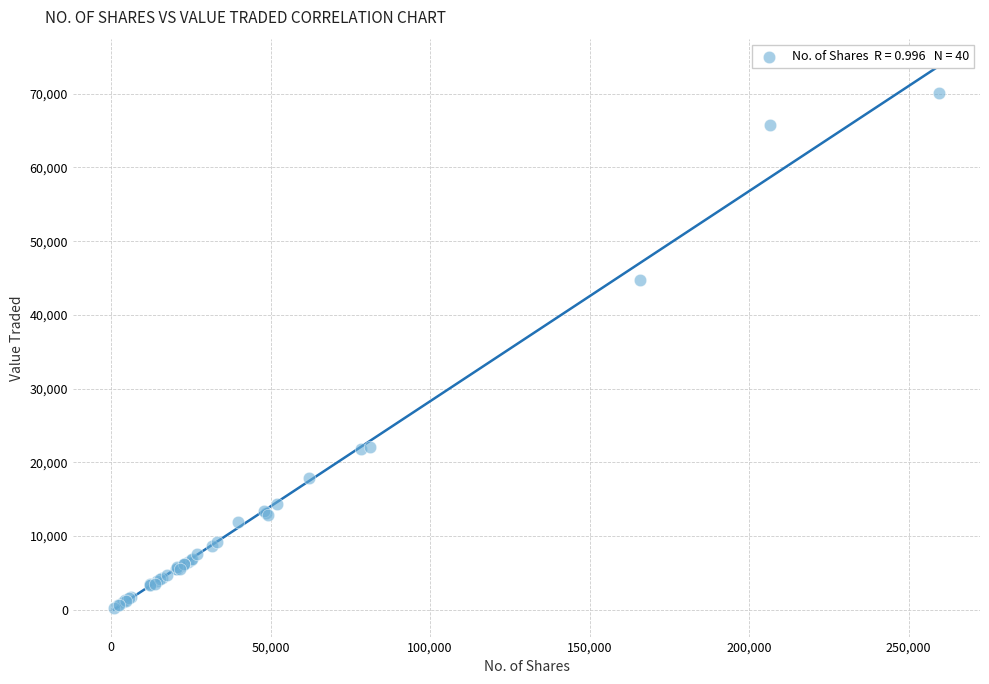

What Y value in the scatter plot is closest to 35149?

44733